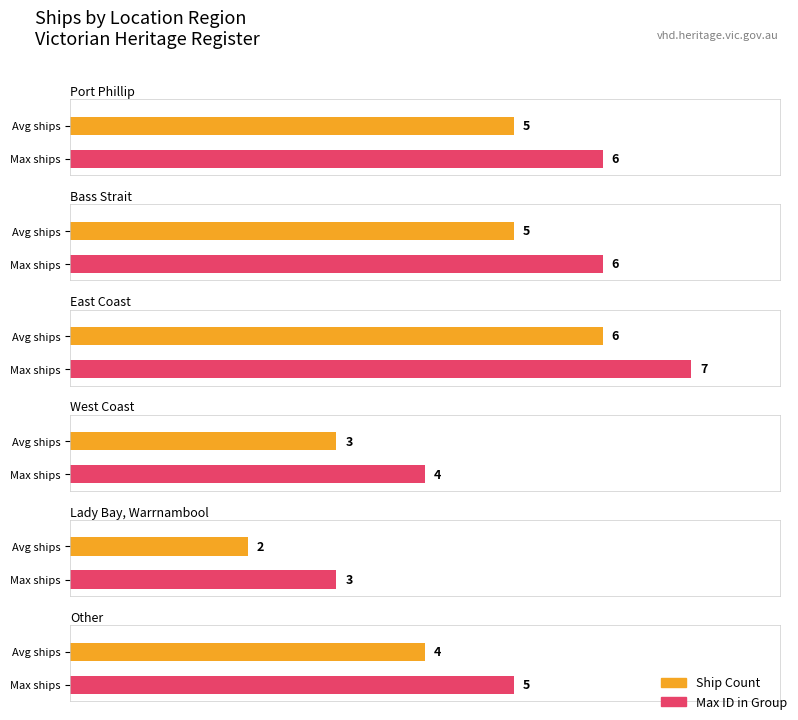

True or false: the data shows 11 at East Coast.

False